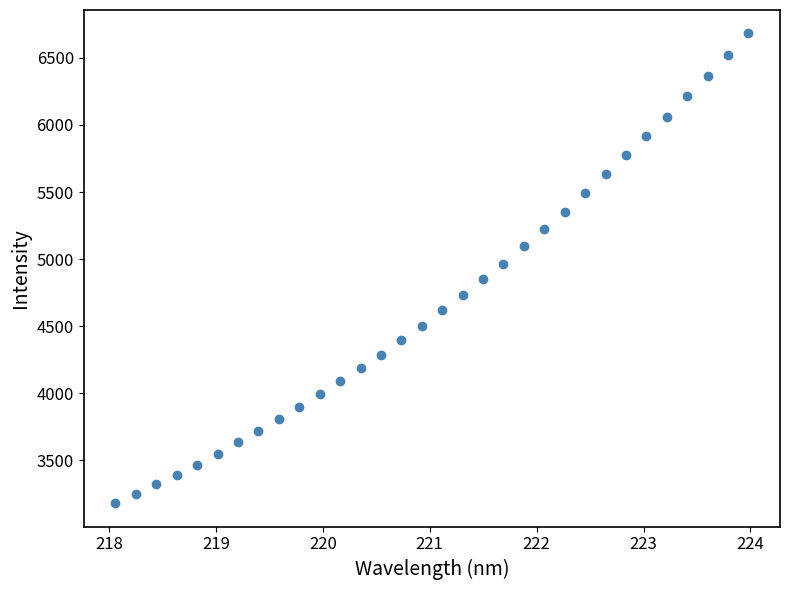

What is the range of X values (max minus min)?

5.9